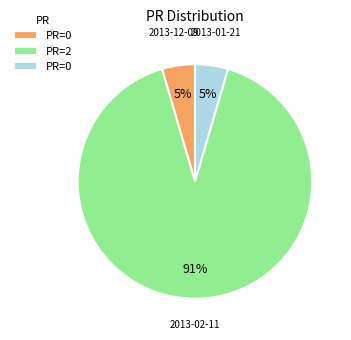

To the nearest percent, what is the average slice percentage?

33%